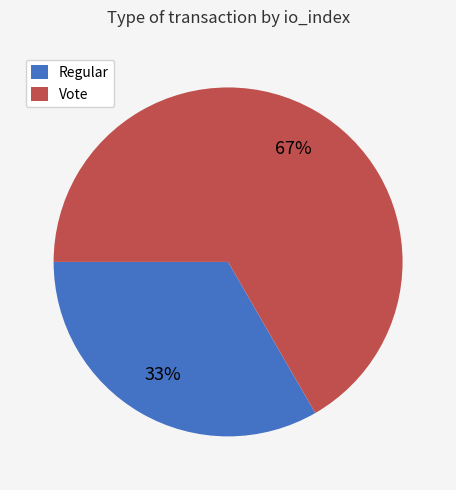

Rank the categories by value from lowest to highest.

Regular, Vote